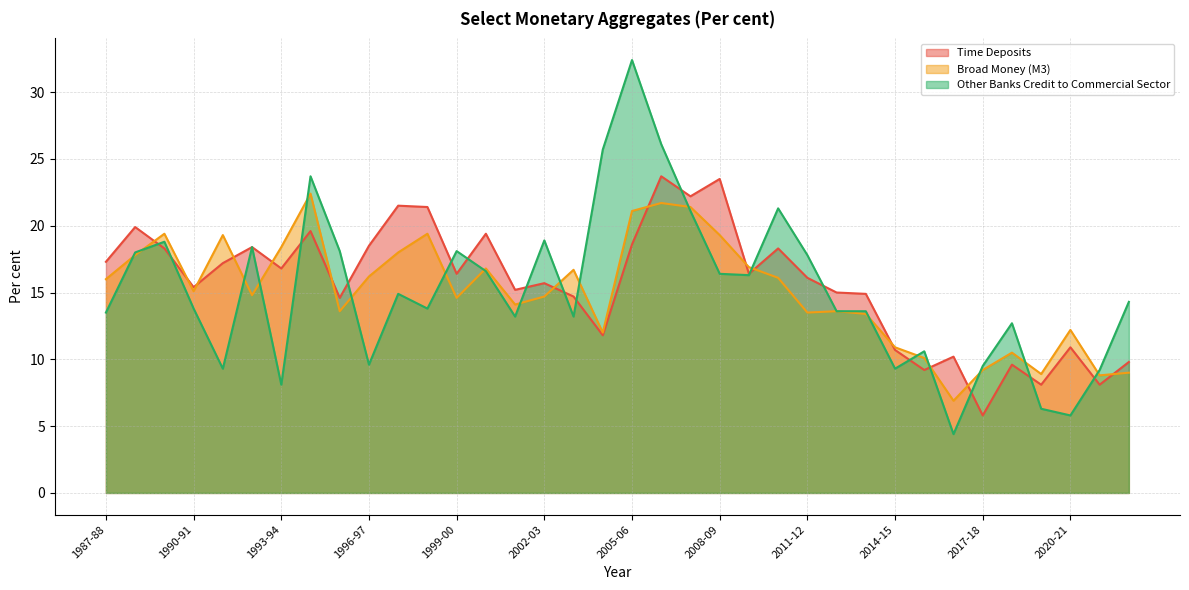

Where is Broad Money (M3) nearest to the value 14?

2001-02